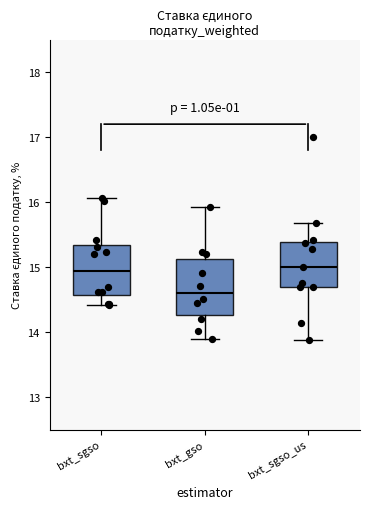

Reading left to right, read every box against the y-axis: the position of its median line, the range the box covers, and the ends of its whiskers. The values are not printed on the chart, so give them approximately, as read against the axis.

bxt_sgso: median 14.9, box 14.6 to 15.3, whiskers 14.4 to 16.1
bxt_gso: median 14.6, box 14.3 to 15.1, whiskers 13.9 to 15.9
bxt_sgso_us: median 15.0, box 14.7 to 15.4, whiskers 13.9 to 15.7